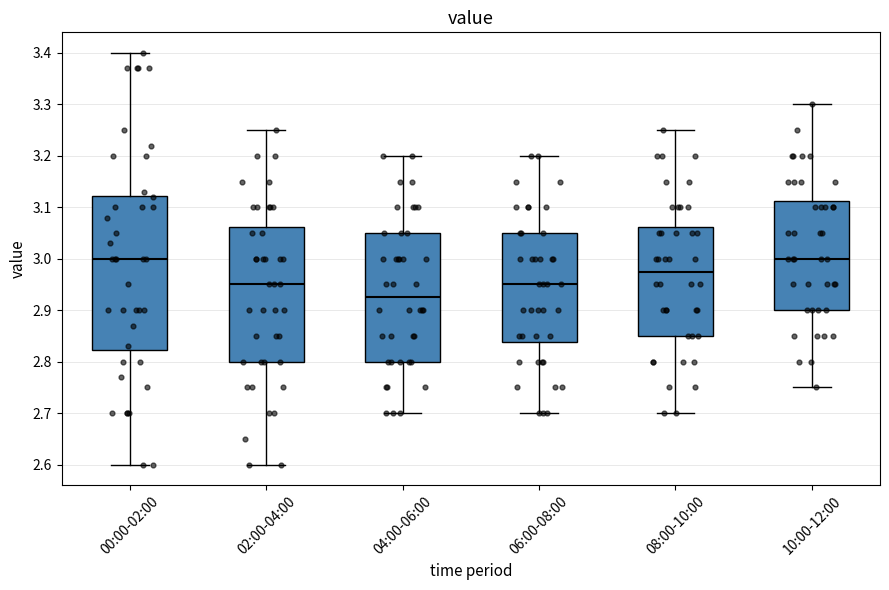

Where does the lower whisker of the box for 08:00-10:00 end on the y-axis? The values are not printed on the chart, so give them approximately, as read against the axis.

2.70